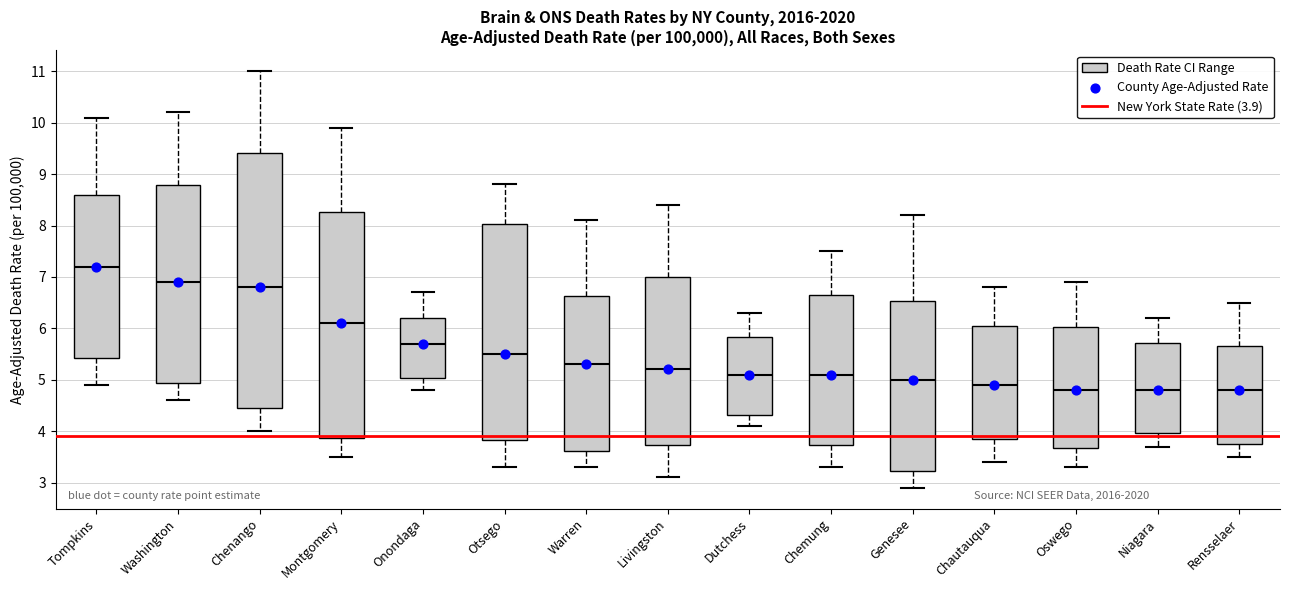

Reading left to right, read every box against the y-axis: the position of its median line, the range the box covers, and the ends of its whiskers. The values are not printed on the chart, so give them approximately, as read against the axis.

Tompkins: median 7.2, box 5.4 to 8.6, whiskers 4.9 to 10.1
Washington: median 6.9, box 4.9 to 8.8, whiskers 4.6 to 10.2
Chenango: median 6.8, box 4.5 to 9.4, whiskers 4.0 to 11.0
Montgomery: median 6.1, box 3.9 to 8.3, whiskers 3.5 to 9.9
Onondaga: median 5.7, box 5.0 to 6.2, whiskers 4.8 to 6.7
Otsego: median 5.5, box 3.8 to 8.0, whiskers 3.3 to 8.8
Warren: median 5.3, box 3.6 to 6.6, whiskers 3.3 to 8.1
Livingston: median 5.2, box 3.7 to 7.0, whiskers 3.1 to 8.4
Dutchess: median 5.1, box 4.3 to 5.8, whiskers 4.1 to 6.3
Chemung: median 5.1, box 3.7 to 6.7, whiskers 3.3 to 7.5
Genesee: median 5.0, box 3.2 to 6.5, whiskers 2.9 to 8.2
Chautauqua: median 4.9, box 3.8 to 6.0, whiskers 3.4 to 6.8
Oswego: median 4.8, box 3.7 to 6.0, whiskers 3.3 to 6.9
Niagara: median 4.8, box 4.0 to 5.7, whiskers 3.7 to 6.2
Rensselaer: median 4.8, box 3.7 to 5.6, whiskers 3.5 to 6.5